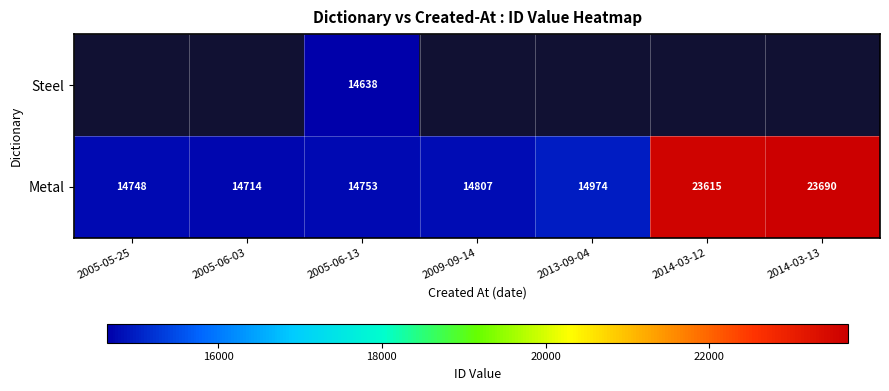

At which category is the sum across all series the highest?

2005-06-13